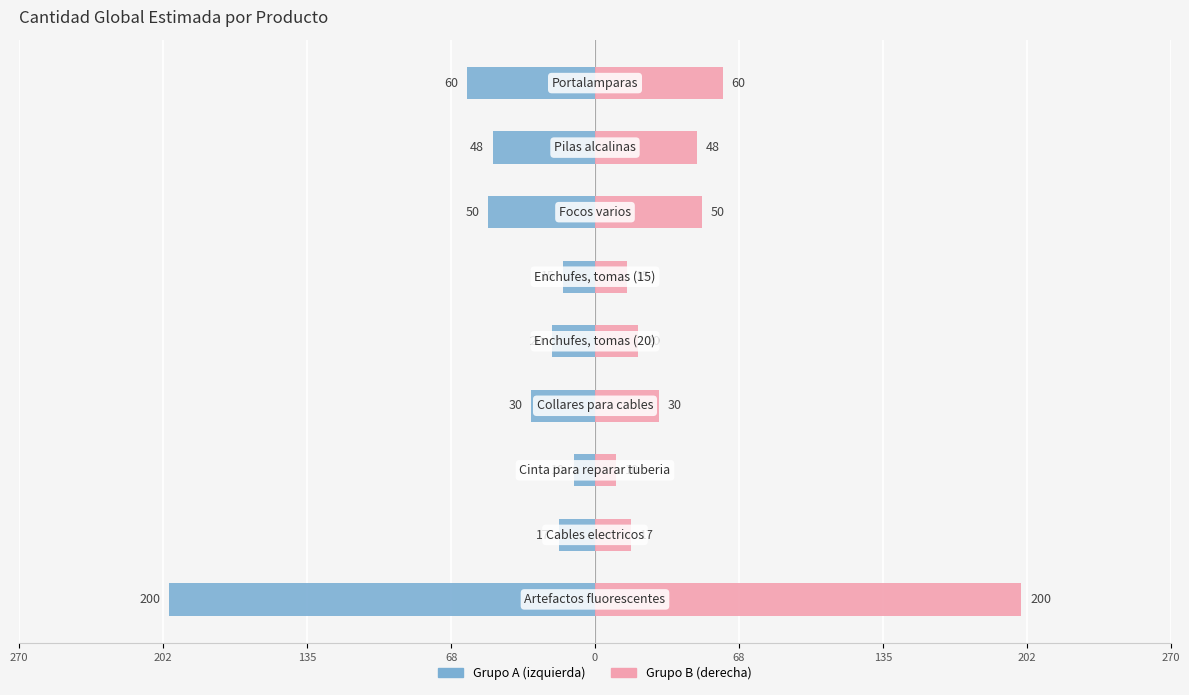

How many groups of bars are there?

9